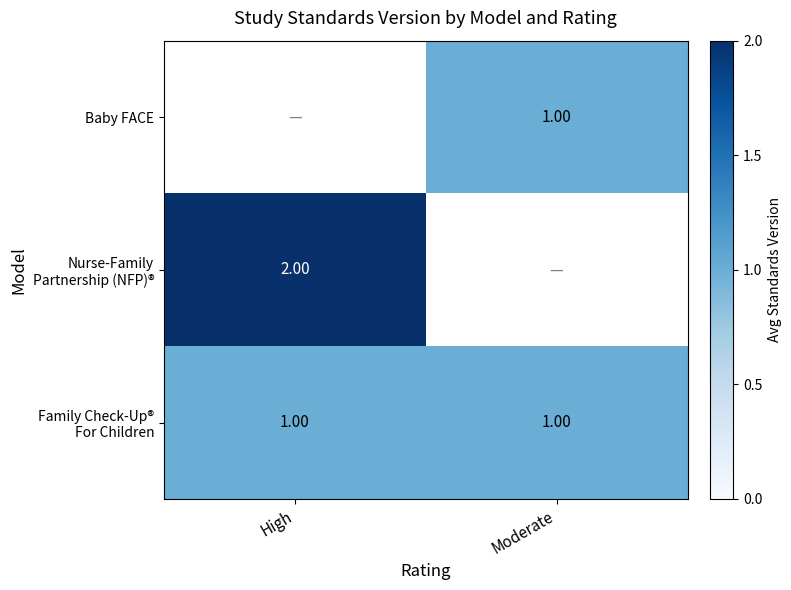

At which label is Nurse-Family Partnership (NFP)® closest to 2?

High